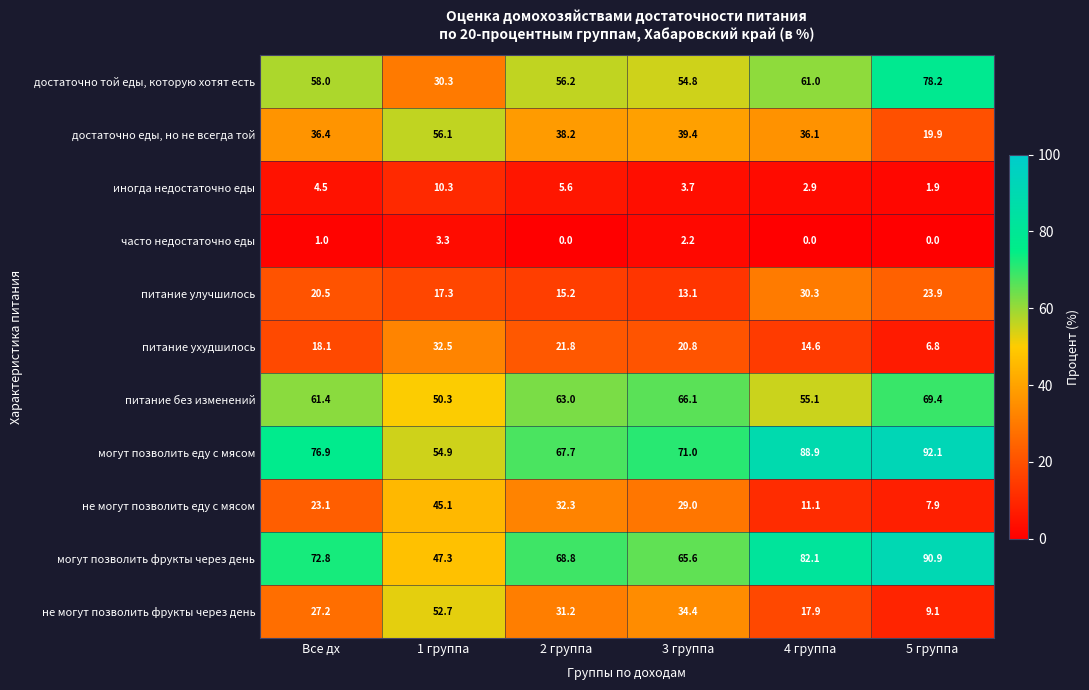

At how many categories does at least one series exceed 60?

5